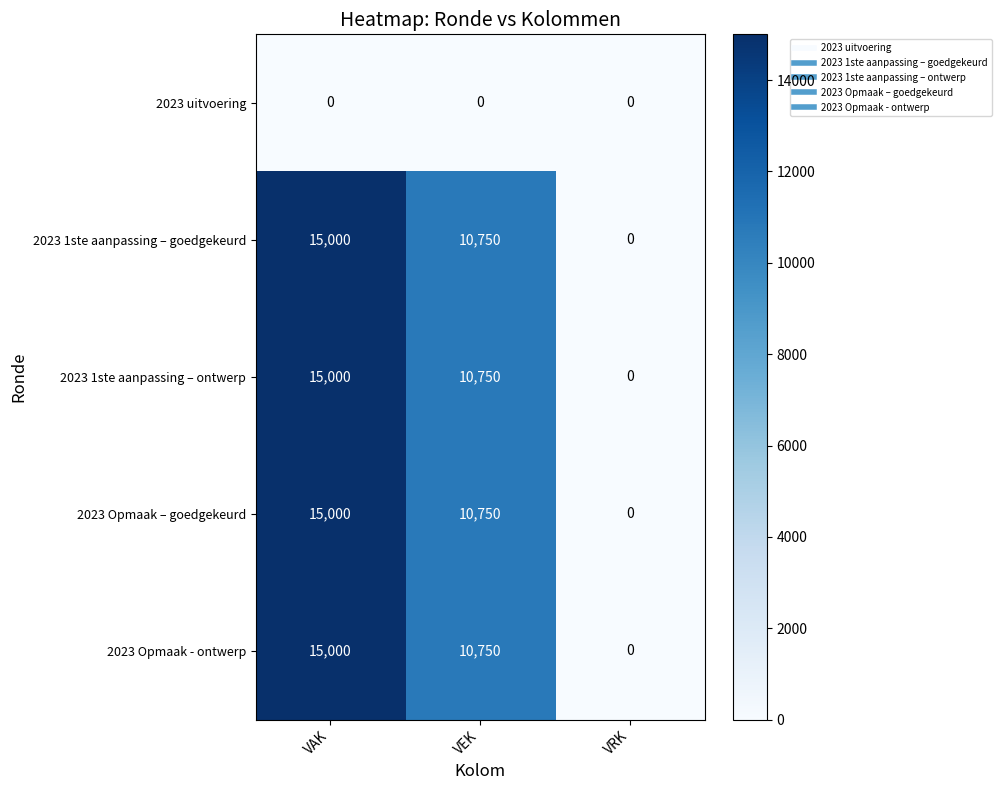

What is the difference between the maximum and minimum values in the 2023 Opmaak – goedgekeurd series?

15000